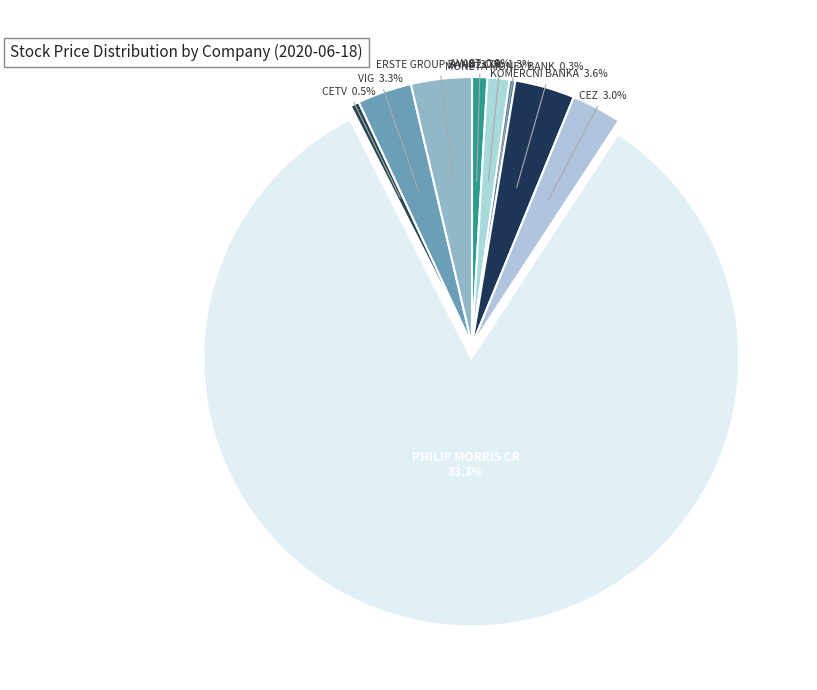

Is there a majority slice in this chart?

Yes